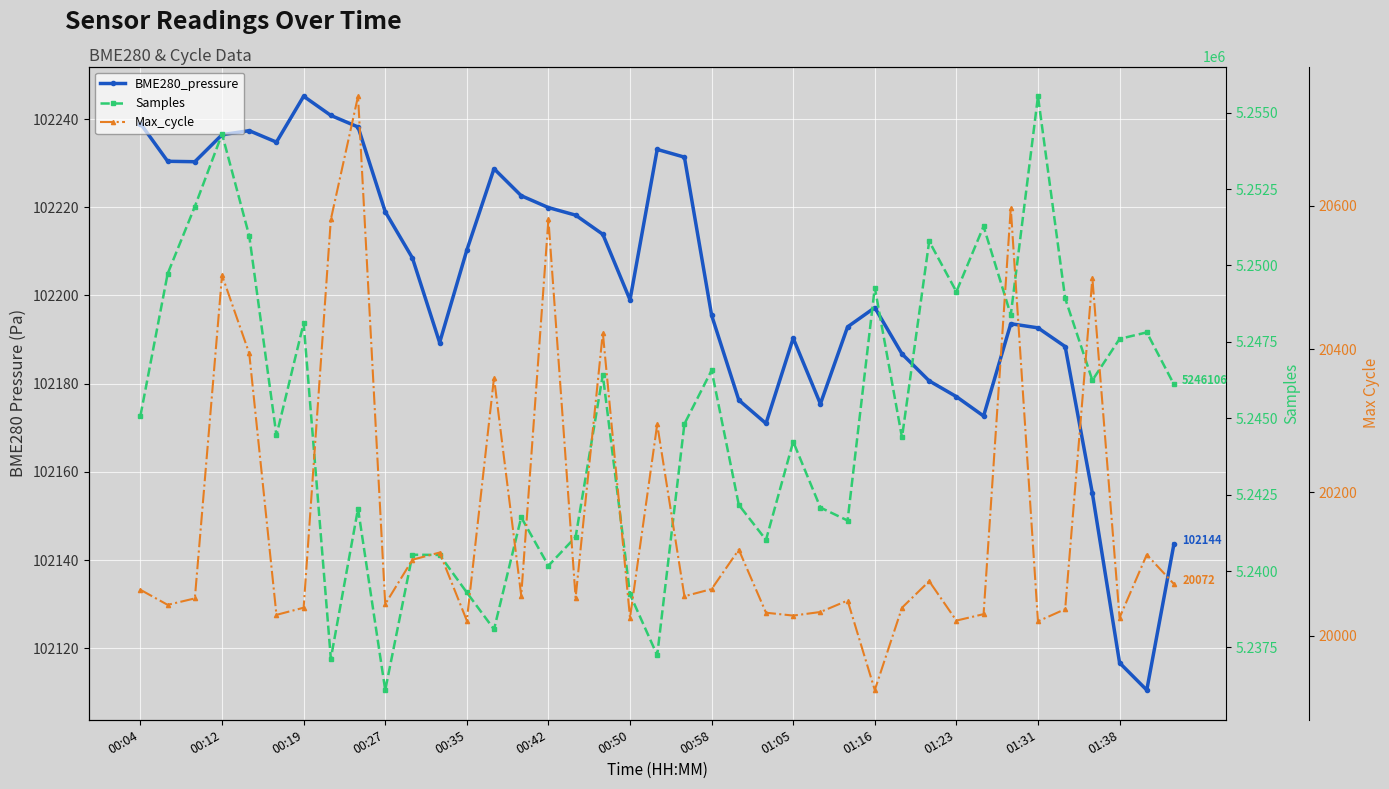

How many interior local peaks does the BME280_pressure series have?

7